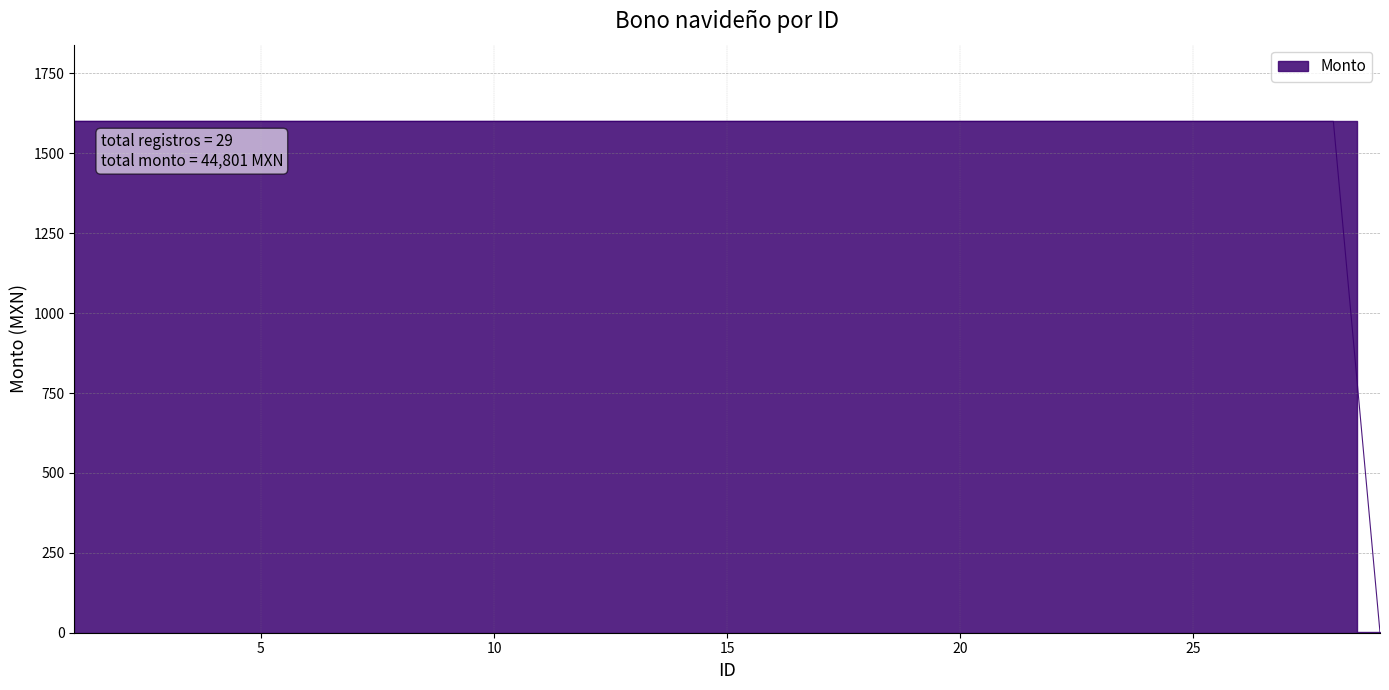

Approximately how many times larger is the value at 18 compared to 24?

1.0